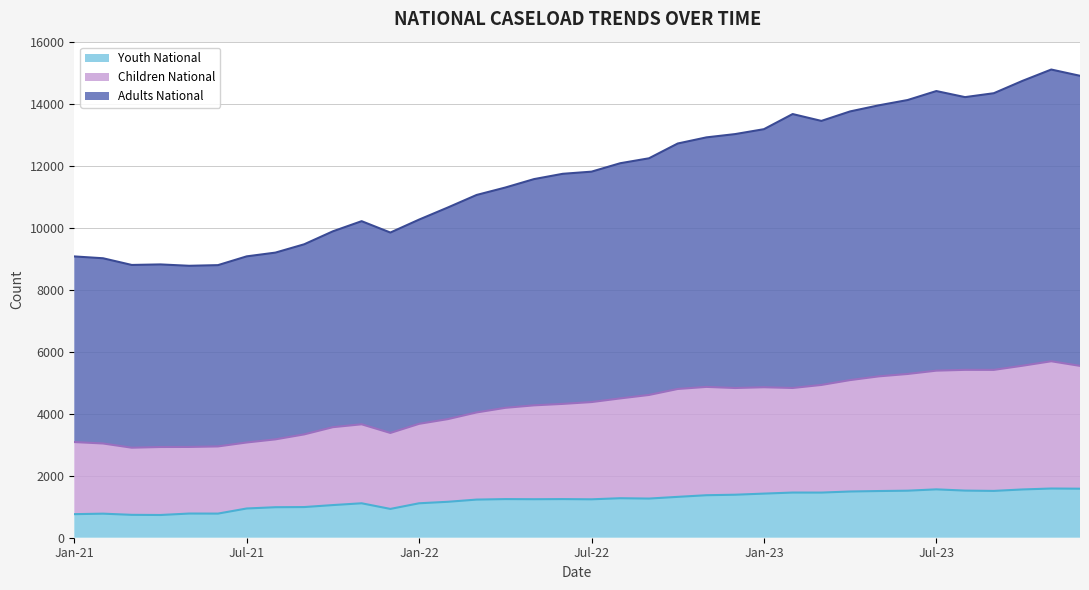

Is the value of Youth National at Oct-22 greater than the value of Adults National at Jan-23?

No